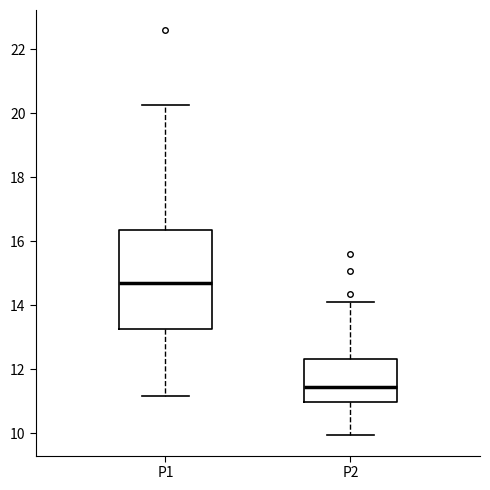

Reading left to right, transcribe this box plot: for each box, give where its median line is, the range the box spans, and where its two whiskers end, as read against the y-axis. The values are not printed on the chart, so give them approximately, as read against the axis.

P1: median 14.6, box 13.2 to 16.4, whiskers 11.2 to 20.2
P2: median 11.4, box 11.0 to 12.4, whiskers 10.0 to 14.2